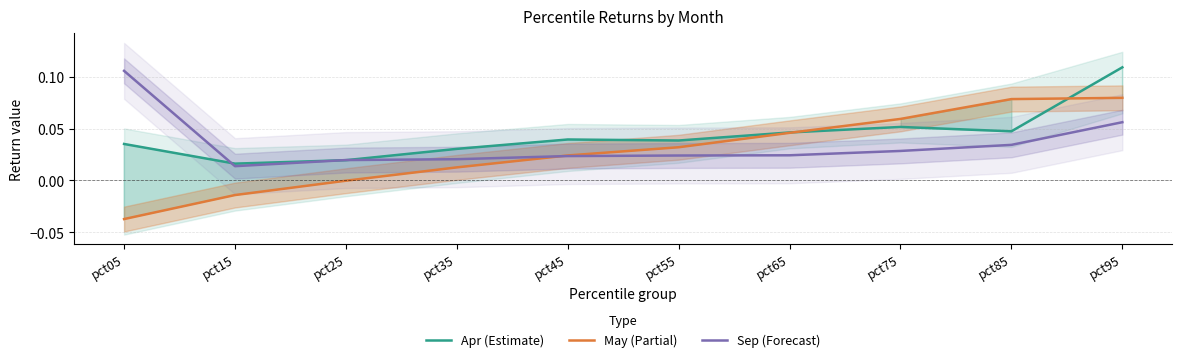

At which label is Sep (Forecast) closest to 0?

pct15